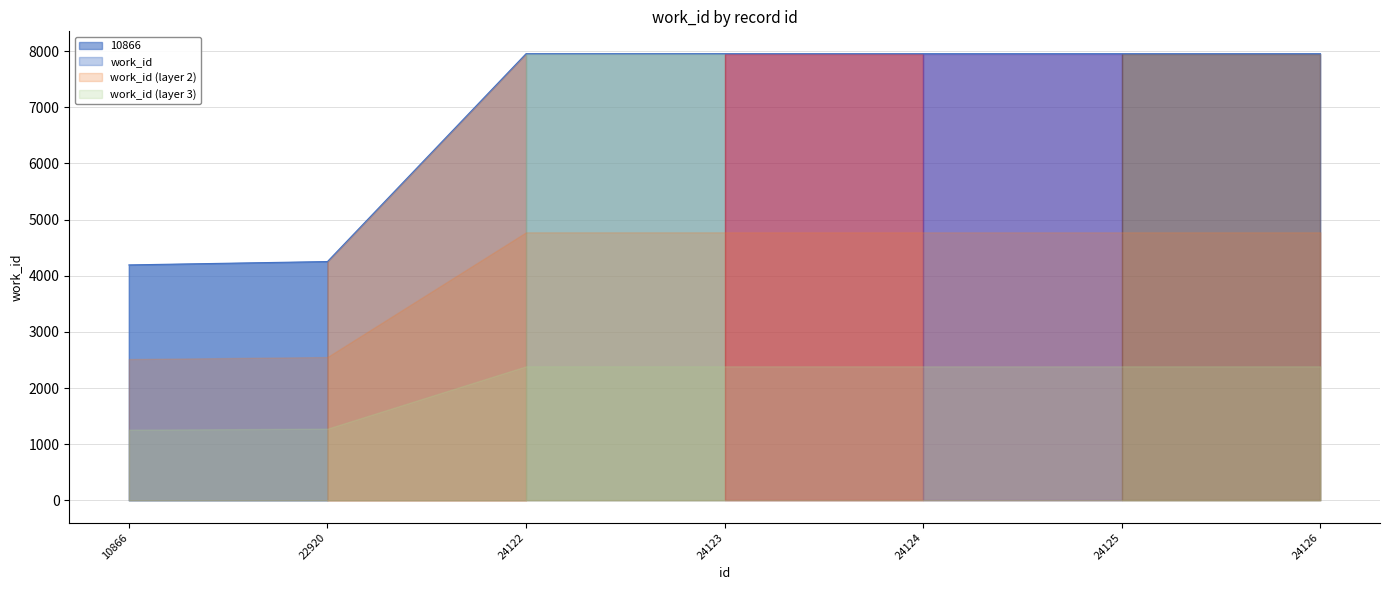

Which label corresponds to the largest value in the chart?

24122